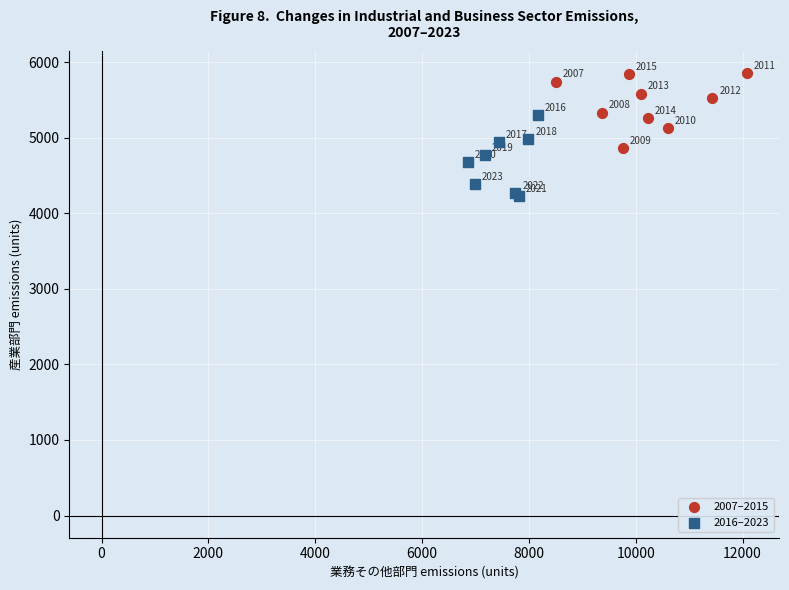

Which series contains the highest Y value?

2007–2015